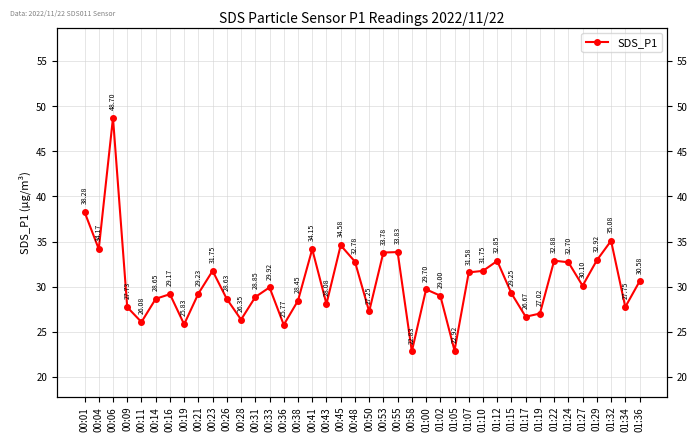

List the labels in order of value, smallest first.

00:58, 01:05, 00:36, 00:19, 00:11, 00:28, 01:17, 01:19, 00:50, 00:09, 01:34, 00:43, 00:38, 00:26, 00:14, 00:31, 01:02, 00:16, 00:21, 01:15, 01:00, 00:33, 01:27, 01:36, 01:07, 00:23, 01:10, 01:24, 00:48, 01:12, 01:22, 01:29, 00:53, 00:55, 00:41, 00:04, 00:45, 01:32, 00:01, 00:06